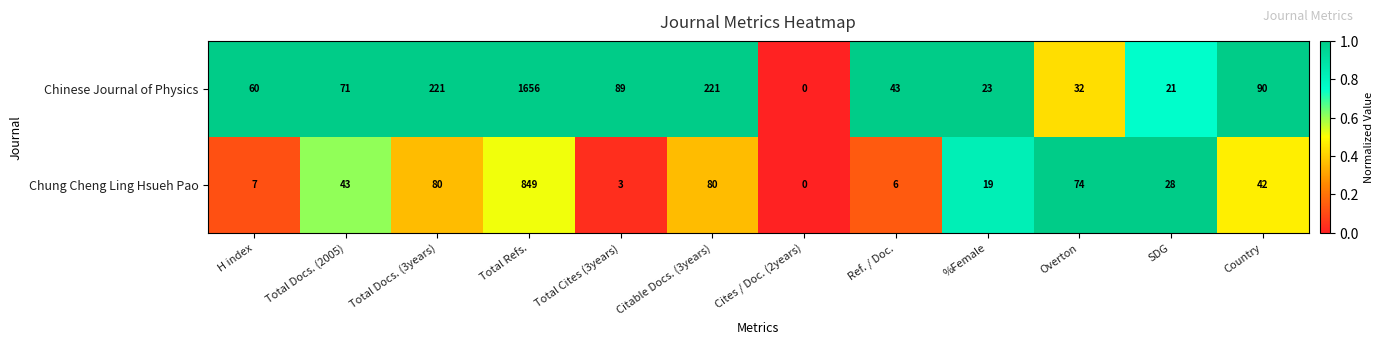

The Chung Cheng Ling Hsueh Pao series shows 0 at Cites / Doc. (2years). True or false?

True